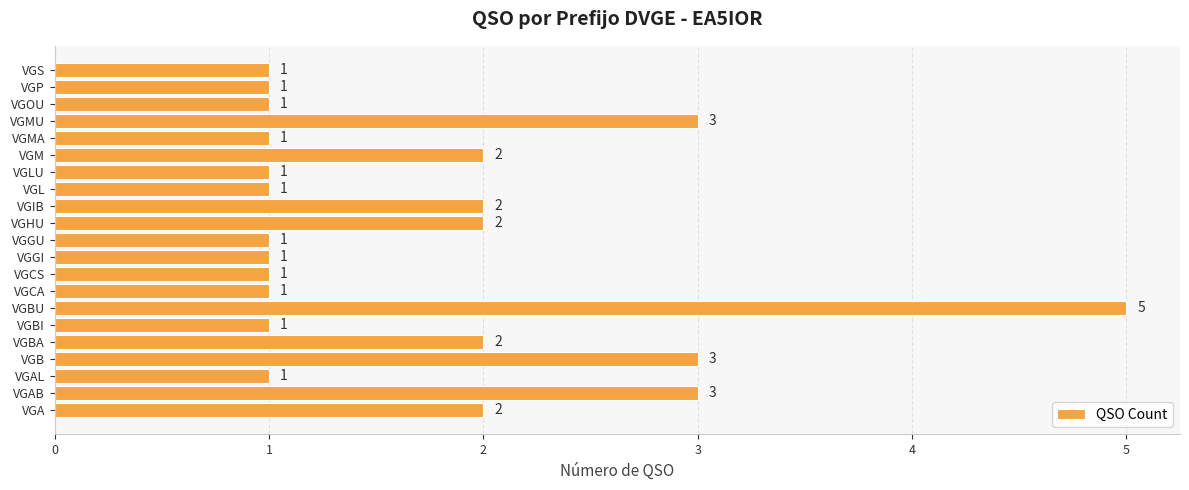

Read the value at VGBU.

5